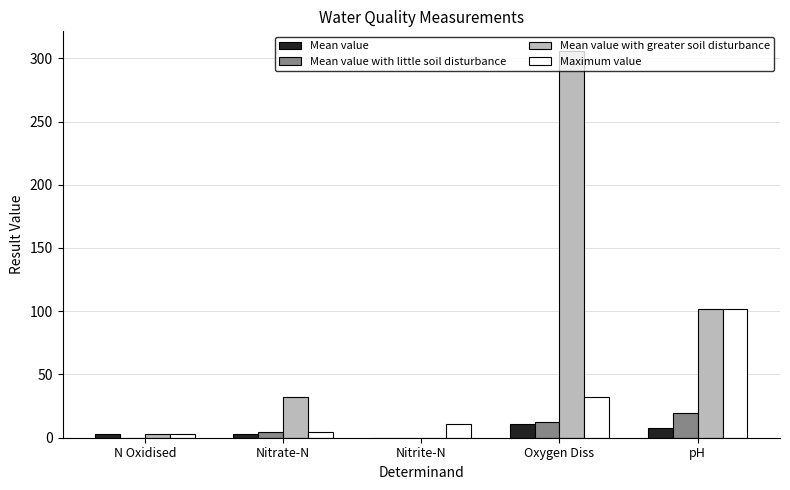

What value does the Maximum value series have at pH?

102.0